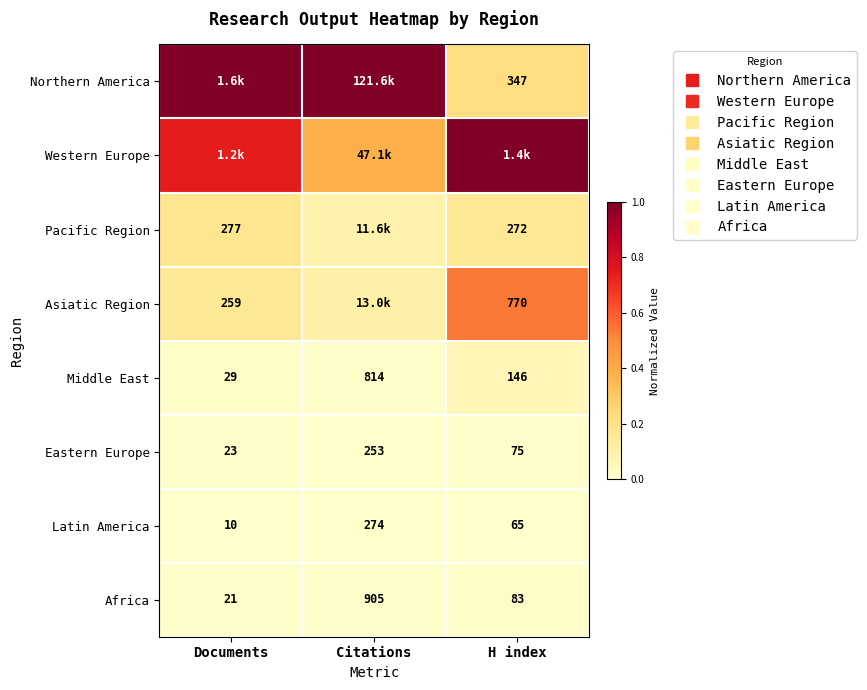

Which series has the largest total across all categories?

Northern America